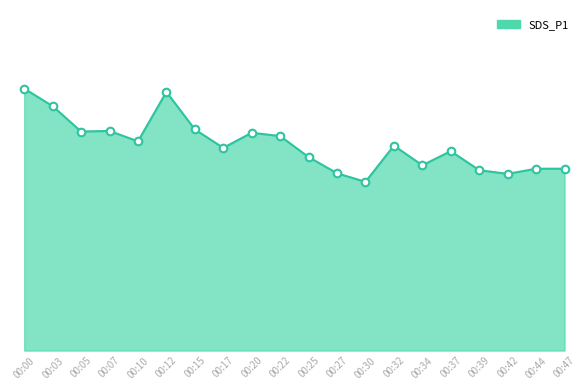

Approximately how many times larger is the value at 00:47 compared to 00:39?

1.0